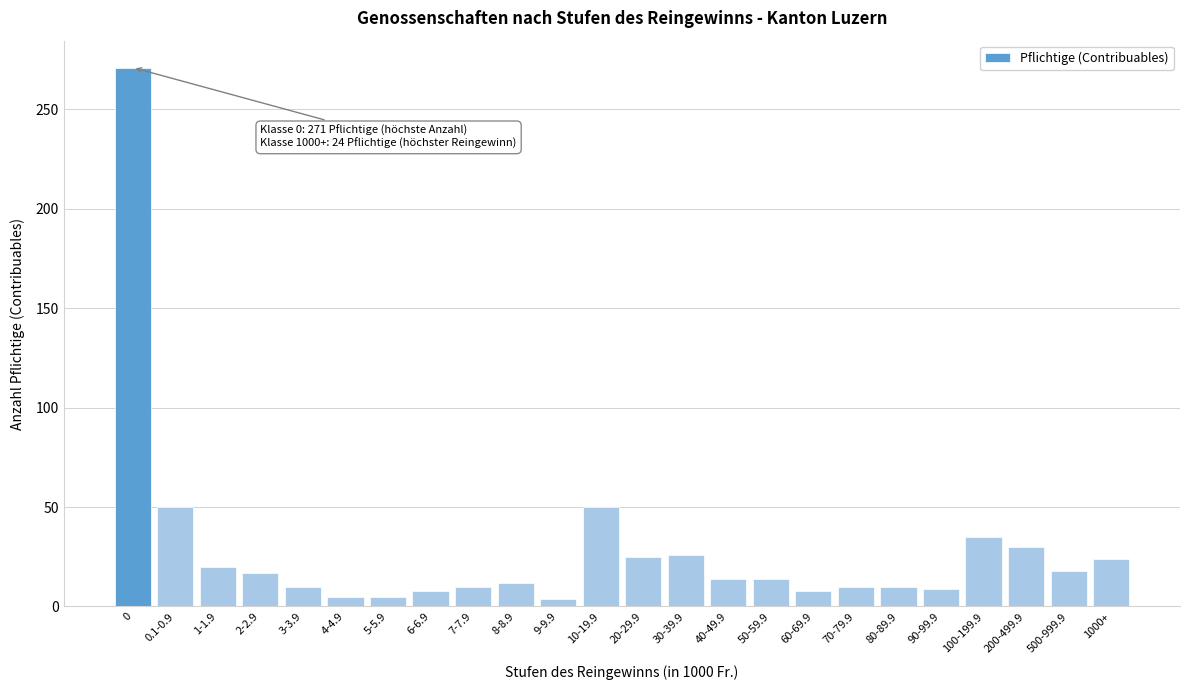

True or false: the data shows 66 at 10-19.9.

False